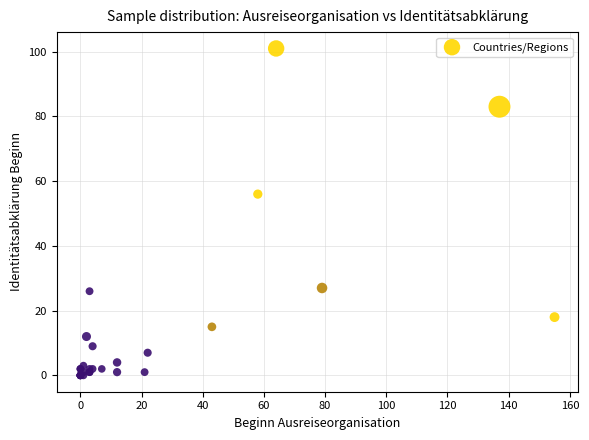

What Y value in the scatter plot is closest to 50?

56